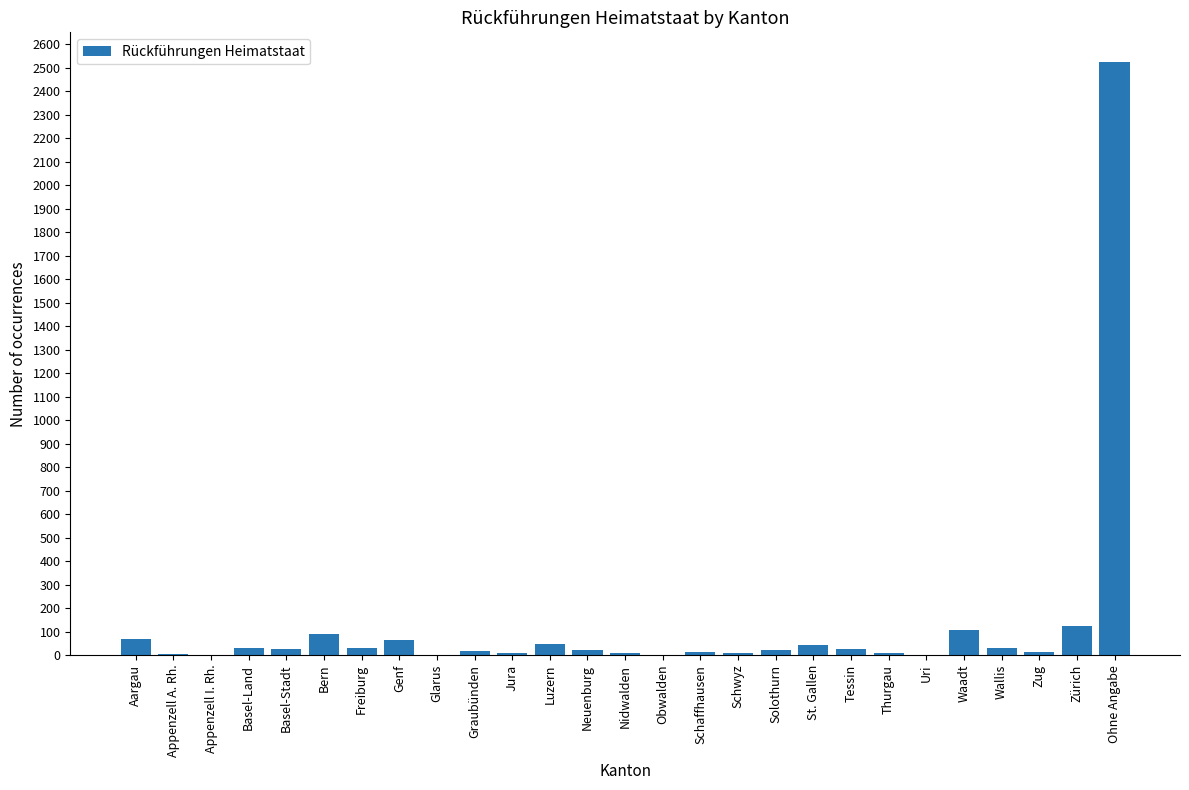

What is the greatest value displayed?

2525